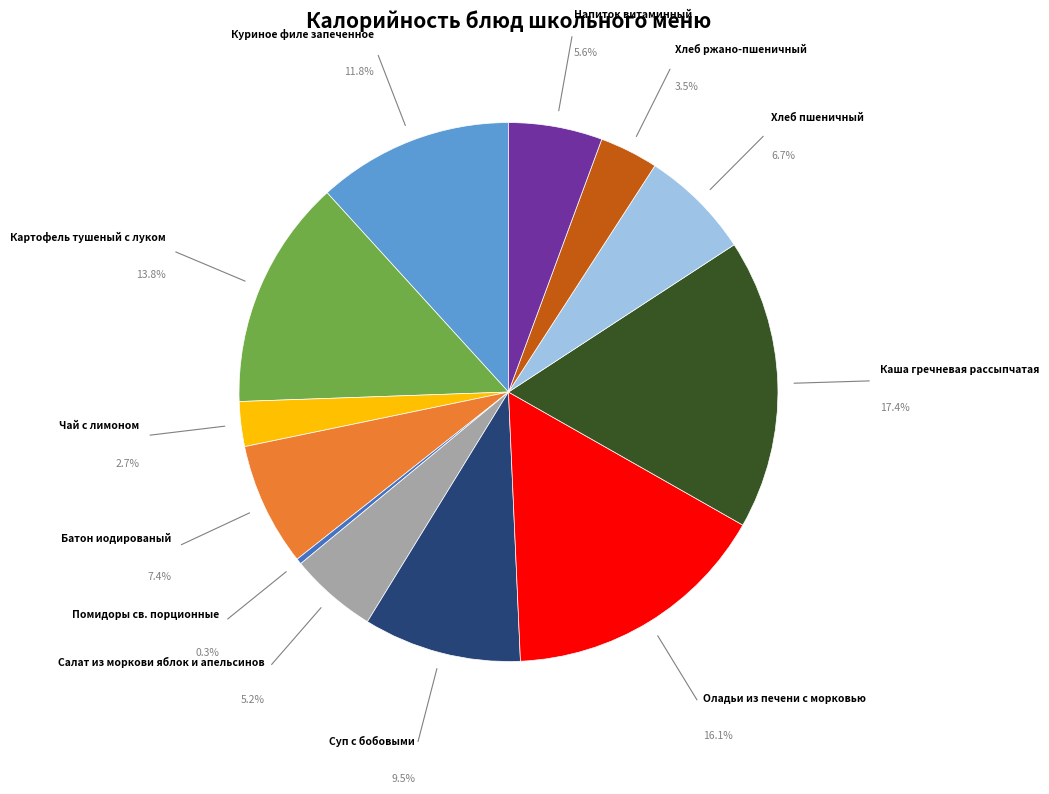

Does any single category account for the majority?

No